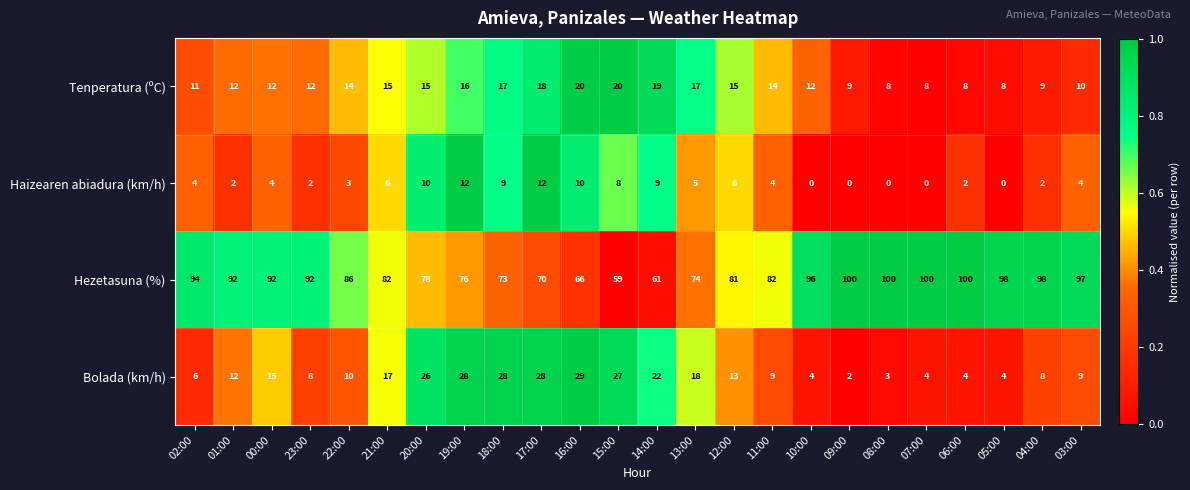

What is the difference between the highest and lowest values at 09:00?

100